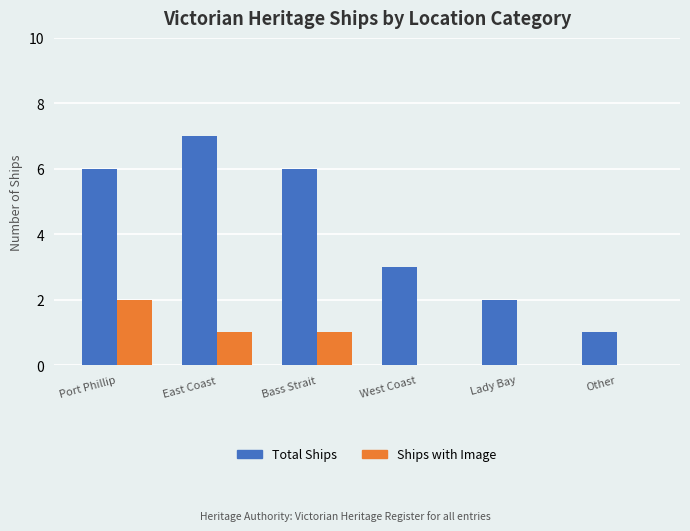

What is the spread (max minus min) of values at East Coast?

6